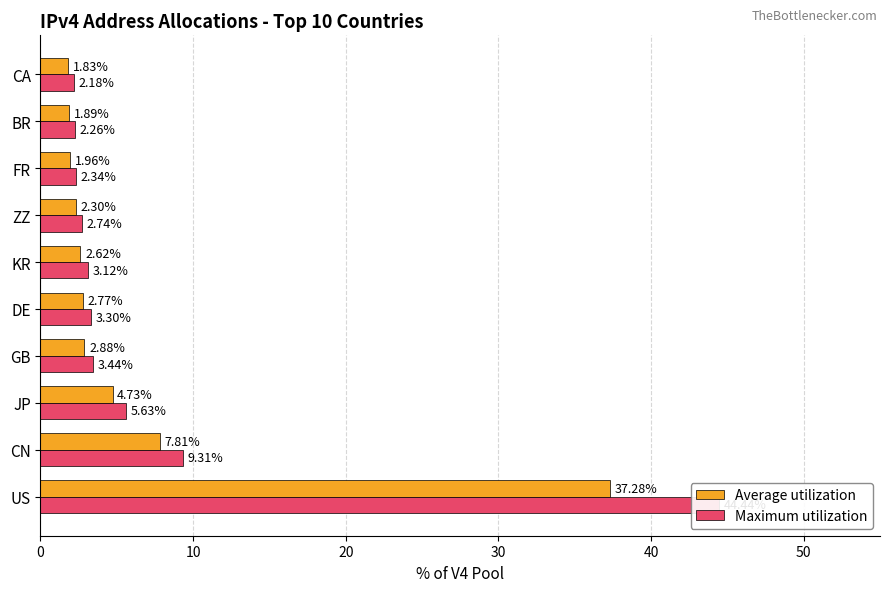

What is the approximate value of Average utilization at 10?

7.8